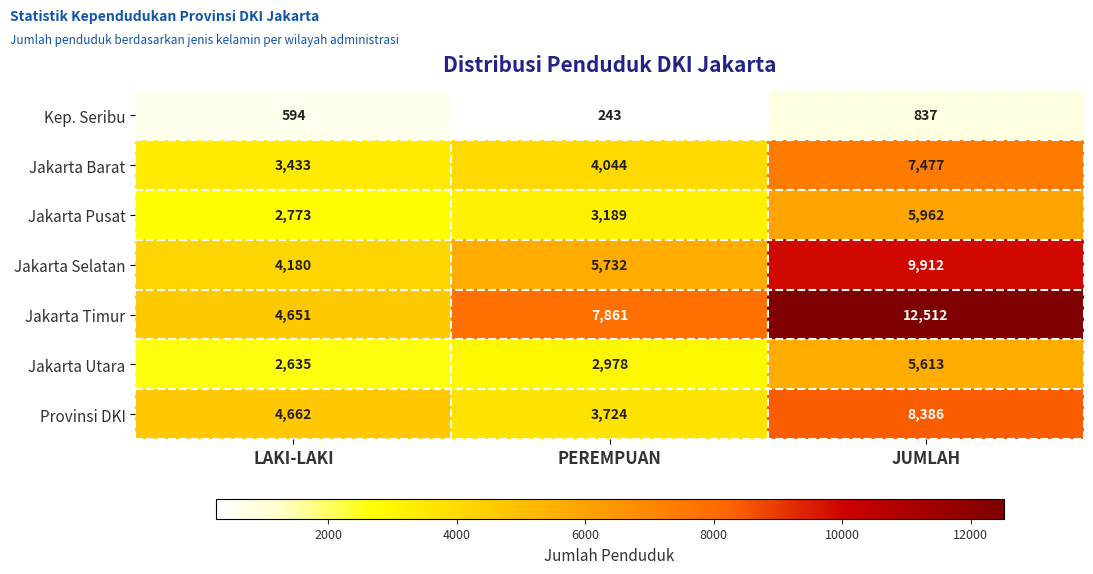

The Jakarta Barat series shows 10804 at JUMLAH. True or false?

False